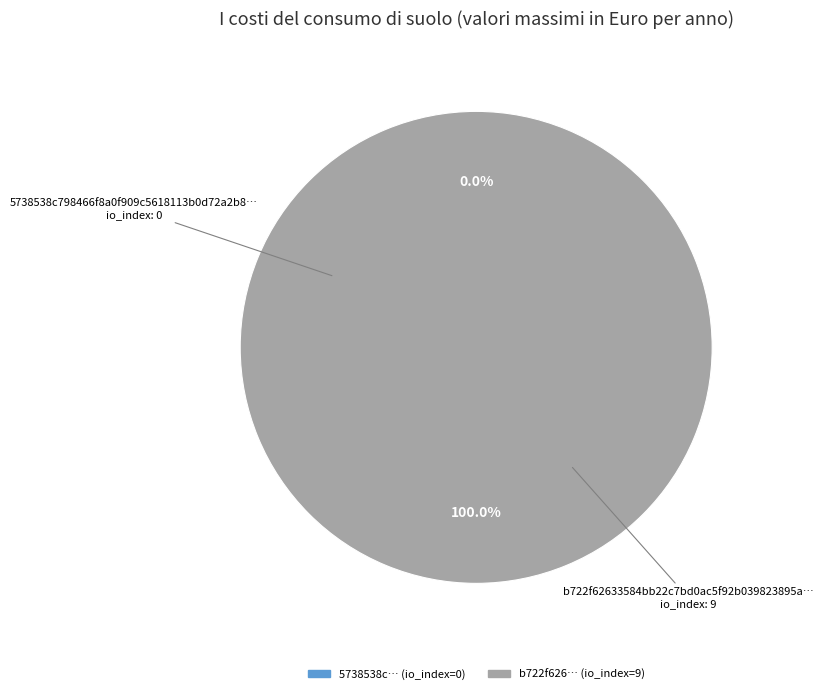

What is the largest slice in the pie chart?

tx_hash_1